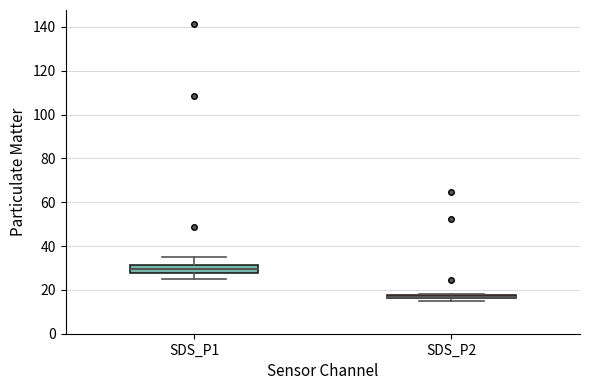

Where does the lower whisker of the box for SDS_P1 end on the y-axis? The values are not printed on the chart, so give them approximately, as read against the axis.

26